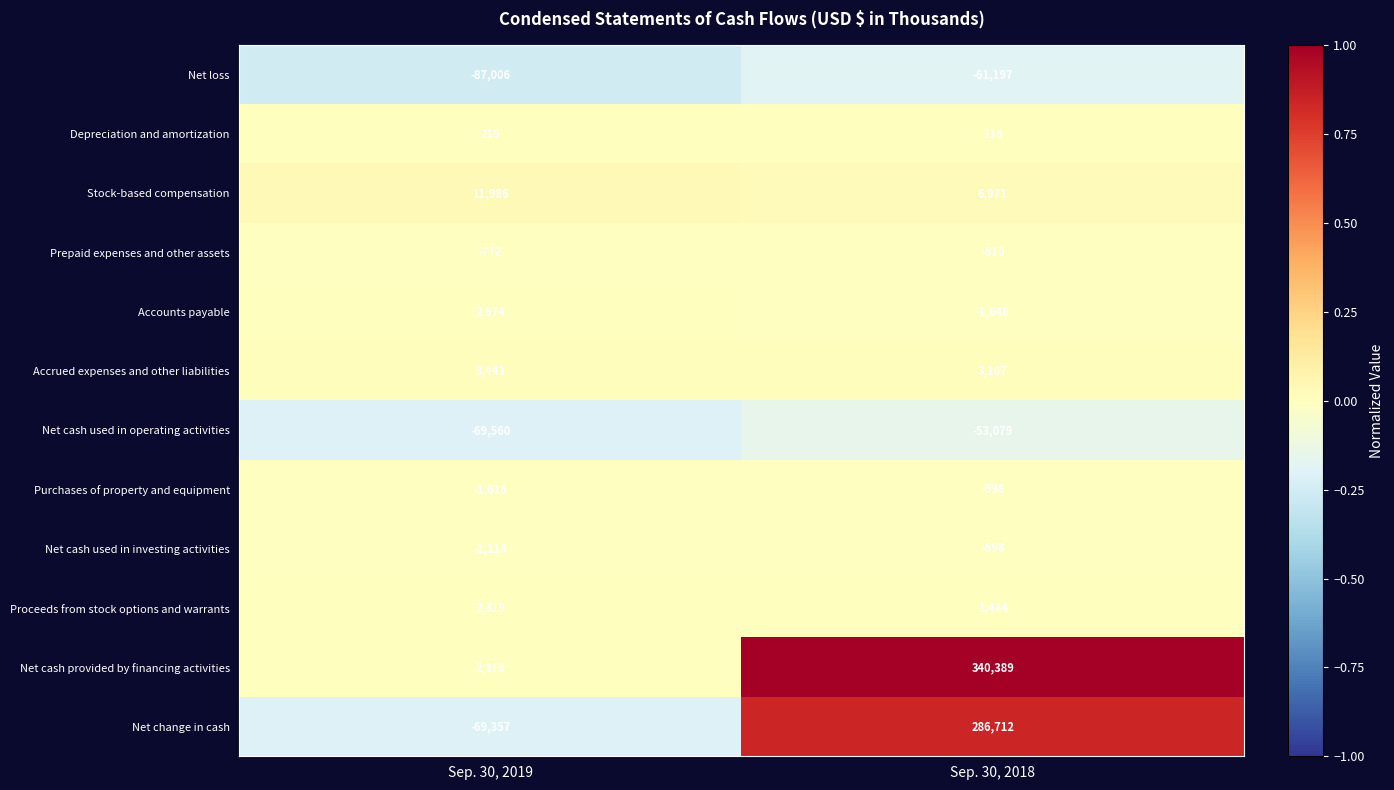

At which category is the sum across all series the highest?

Sep. 30, 2018